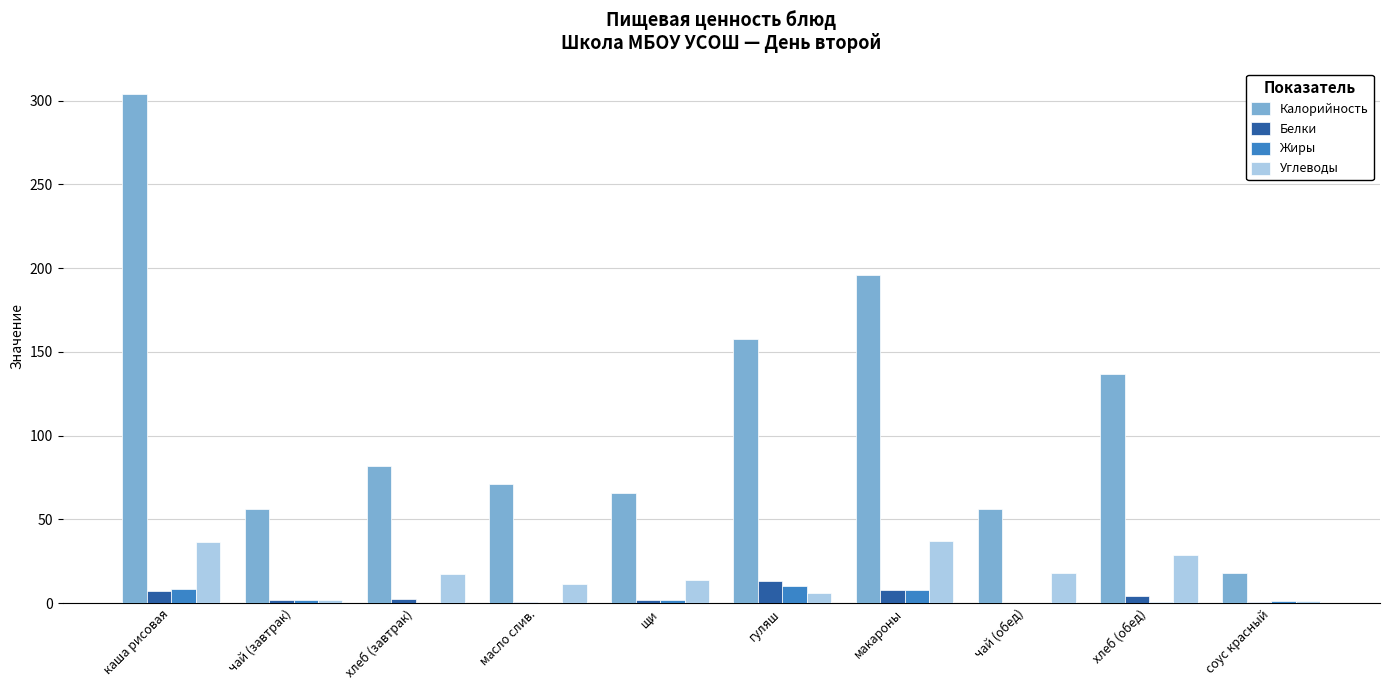

Between макароны and чай (обед), which series saw the biggest shift?

Калорийность